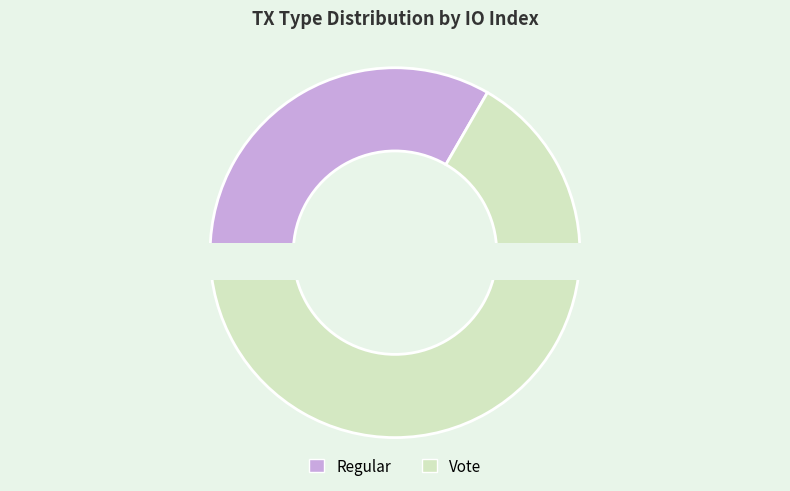

To the nearest percent, what is the difference between the largest and smallest slice percentages?

33%